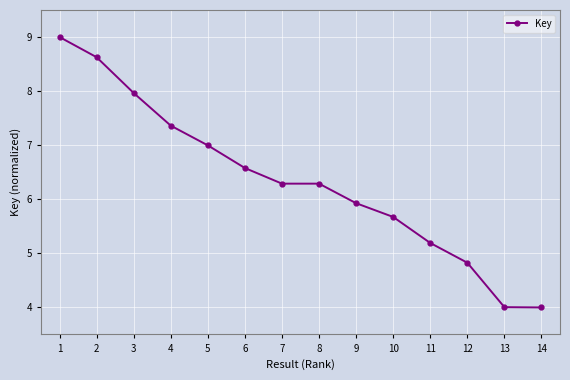

What is the difference between the values at 2 and 6?

2.0